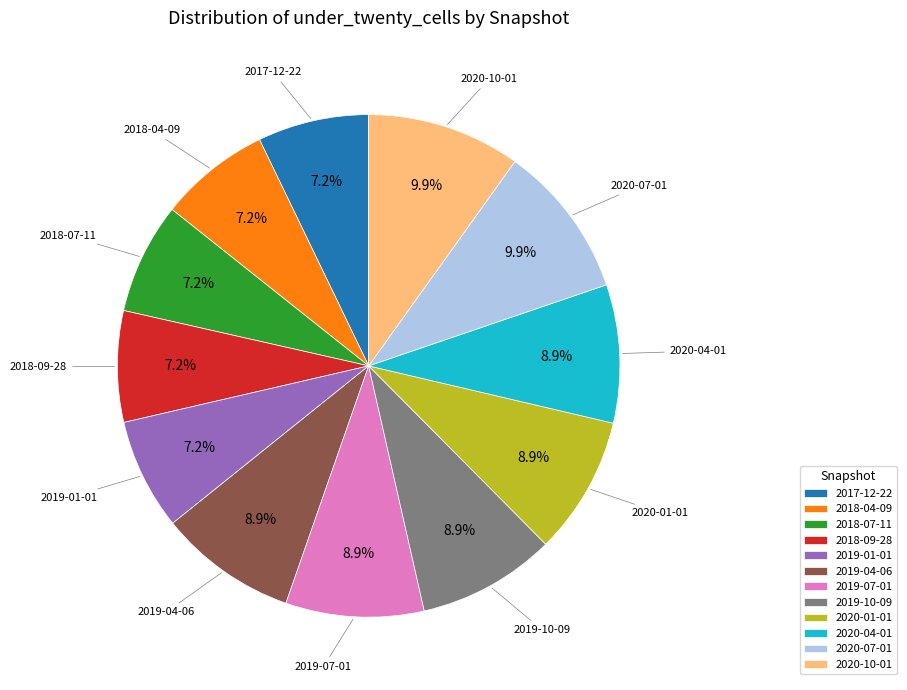

Count the number of slices in the pie.

12